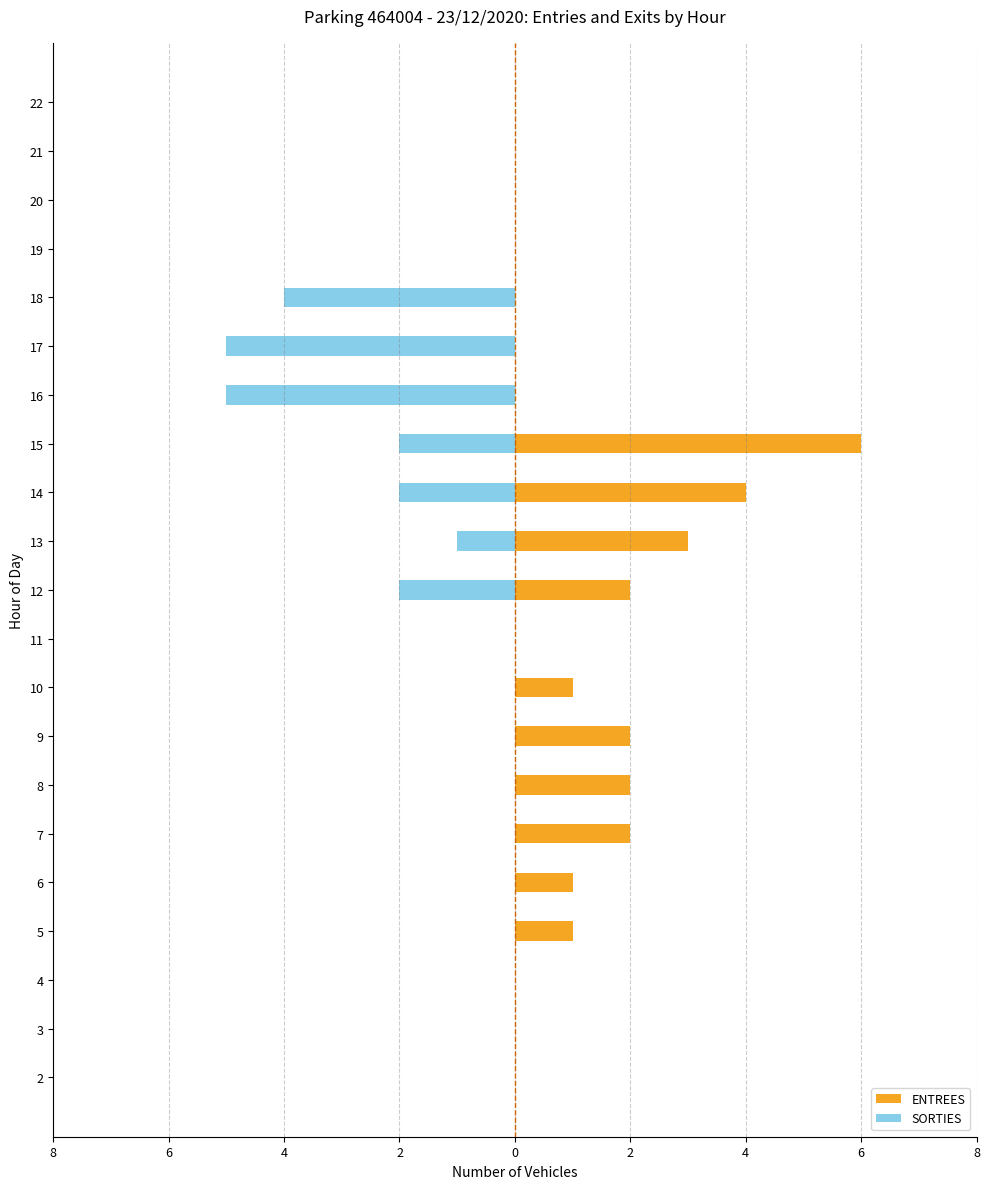

Are the bars horizontal?

Yes